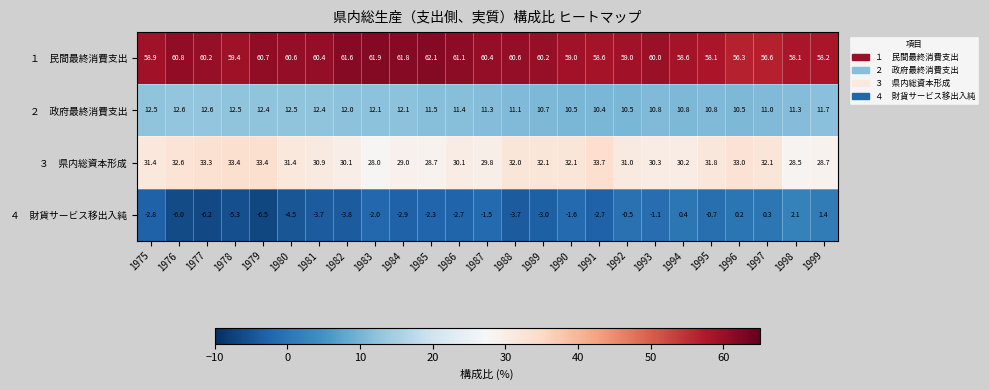

At how many categories does at least one series exceed 19?

25